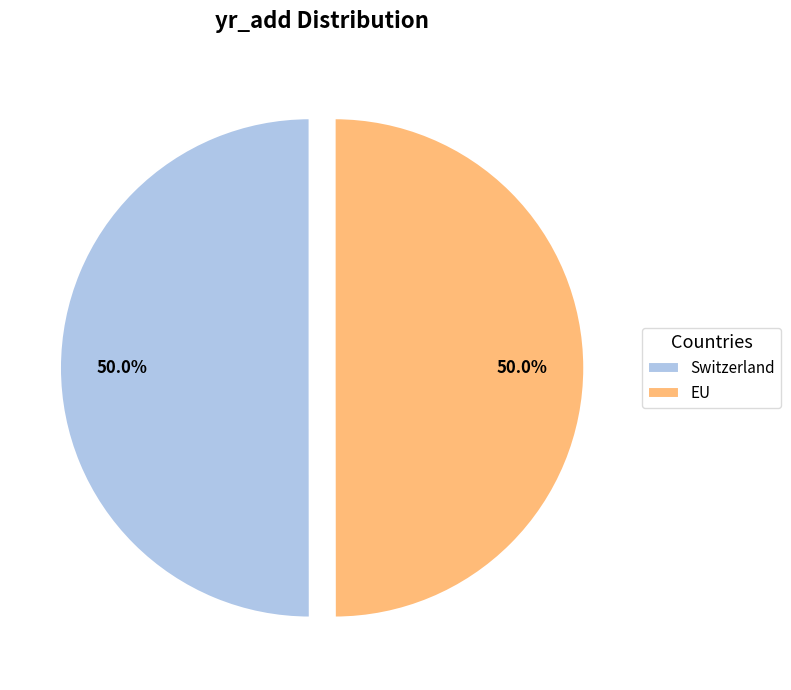

Combined, do EU and Switzerland account for over 50%?

Yes